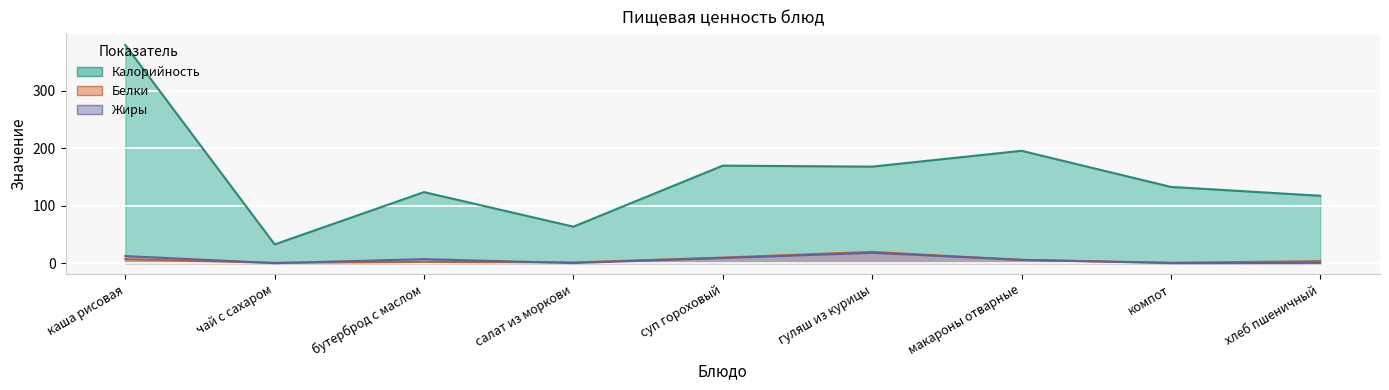

Which series changed the most between суп гороховый and хлеб пшеничный?

Калорийность